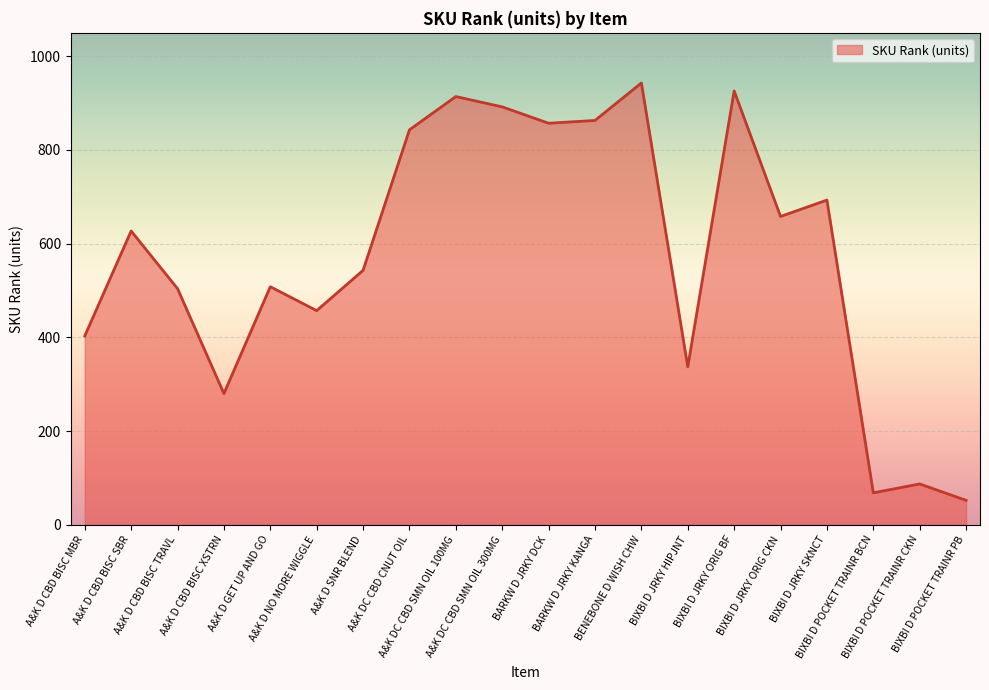

What is the difference between the maximum and minimum values?

891